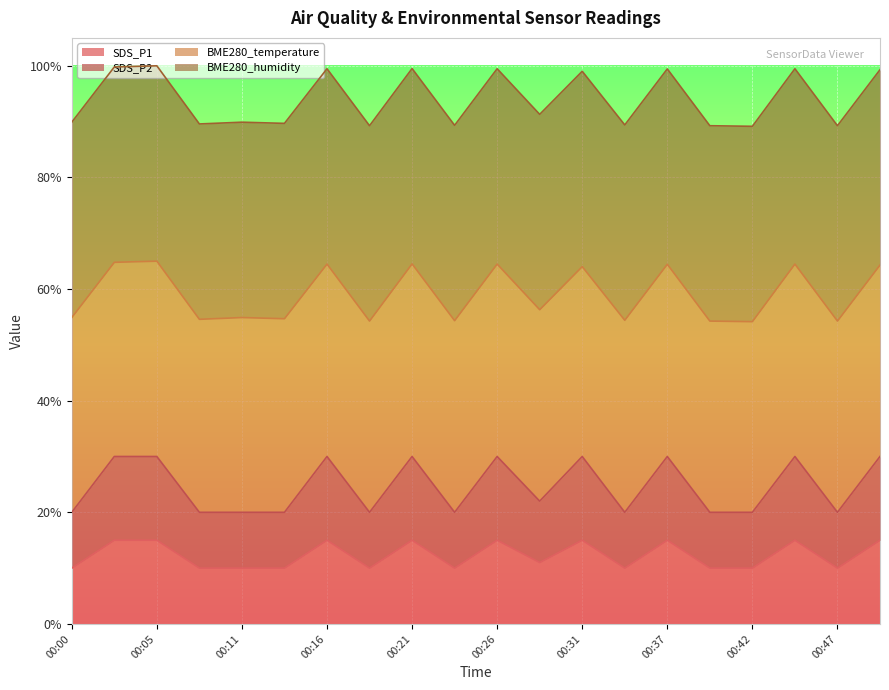

Rank the categories by SDS_P1 value from highest to lowest.

00:03, 00:05, 00:16, 00:21, 00:26, 00:31, 00:37, 00:44, 00:49, 00:29, 00:00, 00:08, 00:11, 00:13, 00:18, 00:23, 00:34, 00:39, 00:42, 00:47